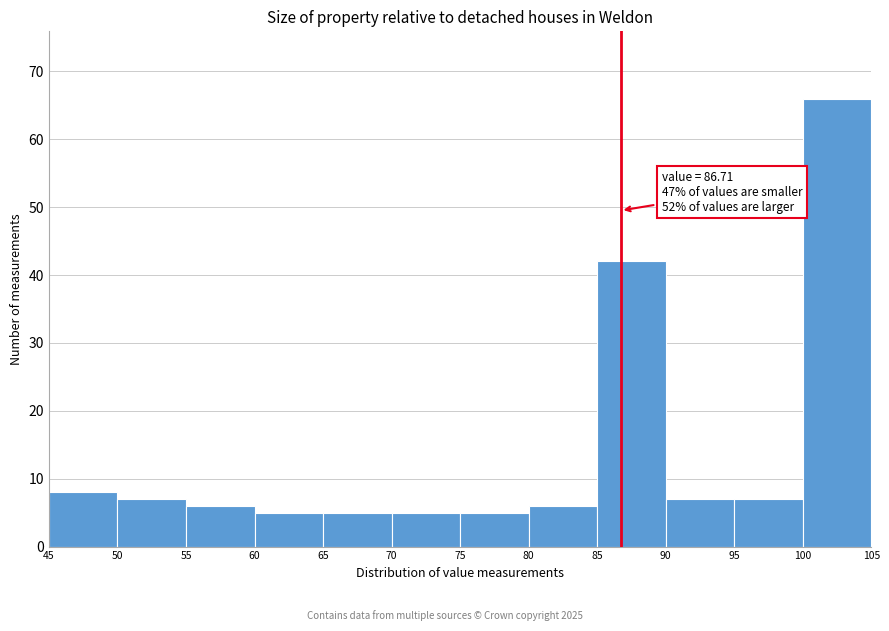

Which range on the x-axis has the tallest bar?

100 to 105